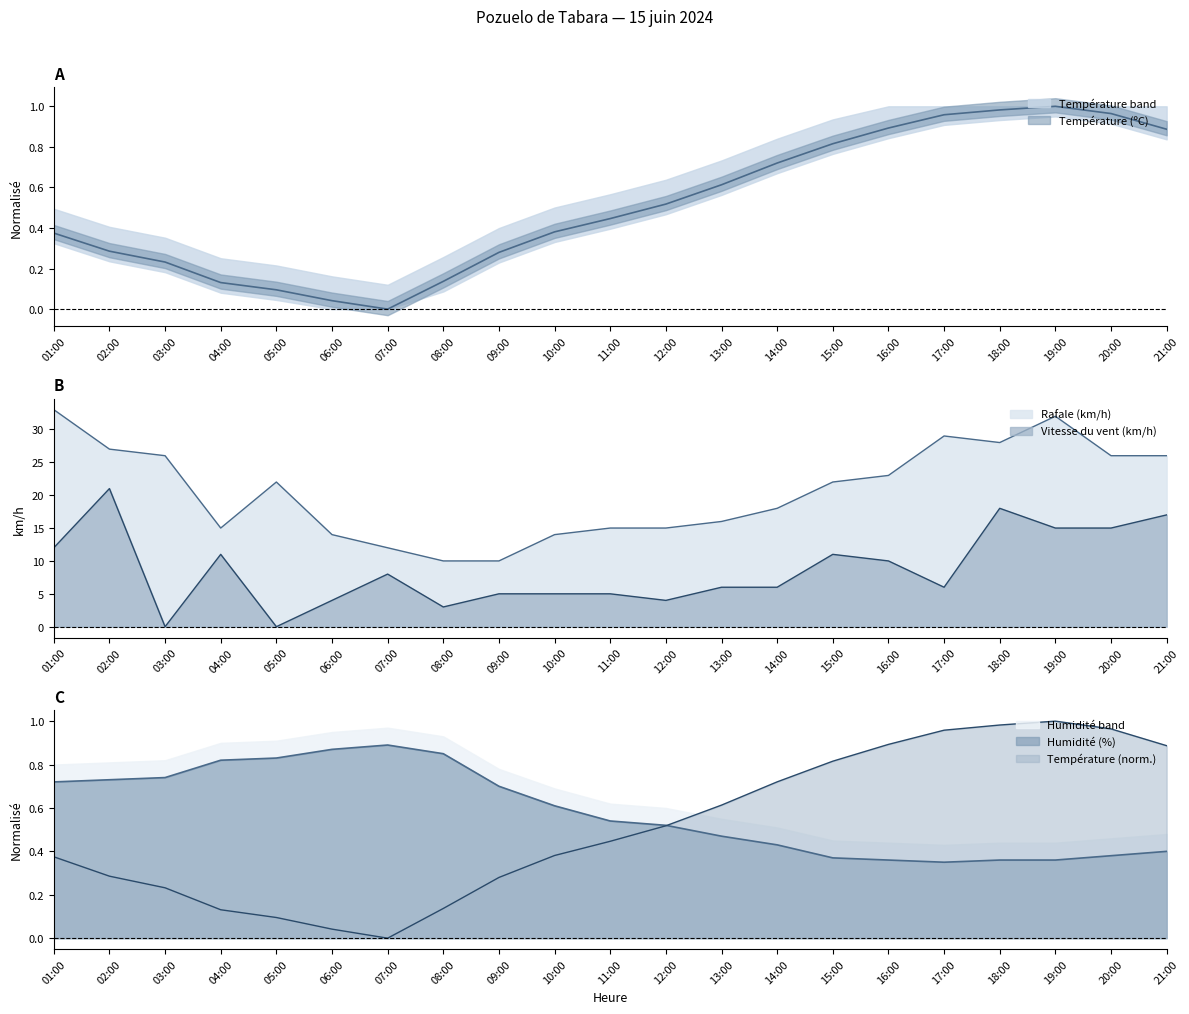

The Rafale (km/h) series shows 18.0 at 14:00. True or false?

True